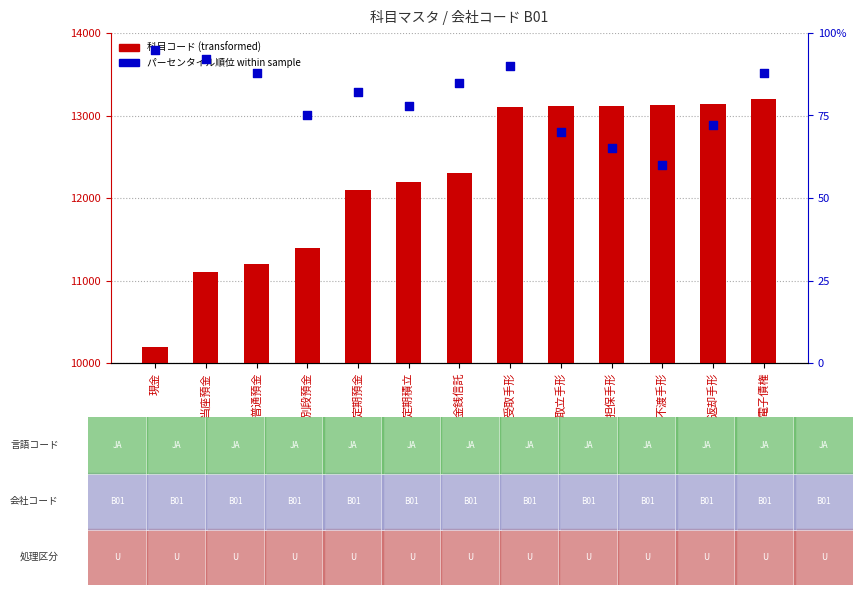

At how many categories does at least one series exceed 12686?

6